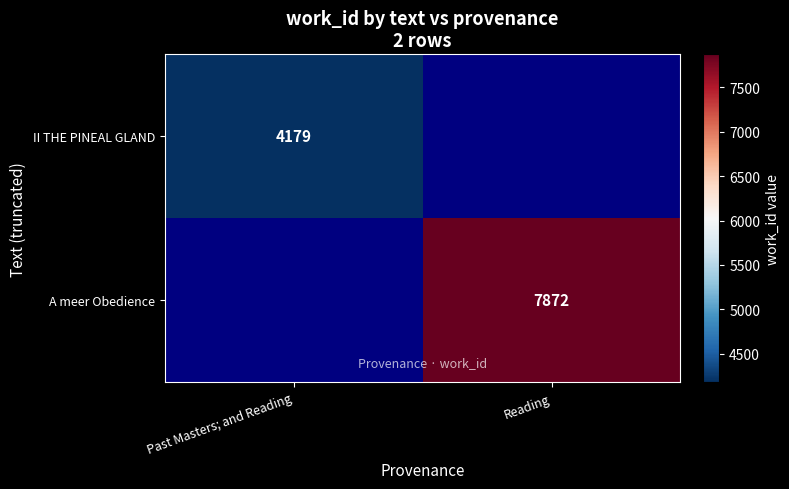

True or false: II THE PINEAL GLAND has a value of 4179 at Past Masters; and Reading.

True